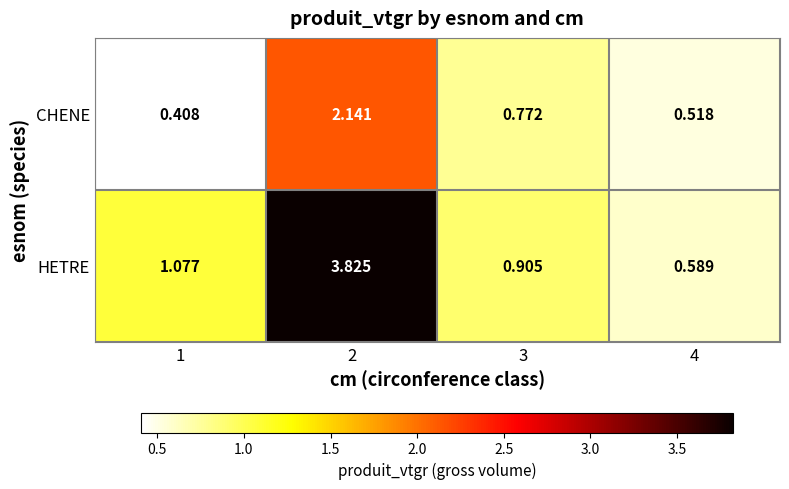

Is the value of HETRE at 2 greater than the value of CHENE at 4?

Yes